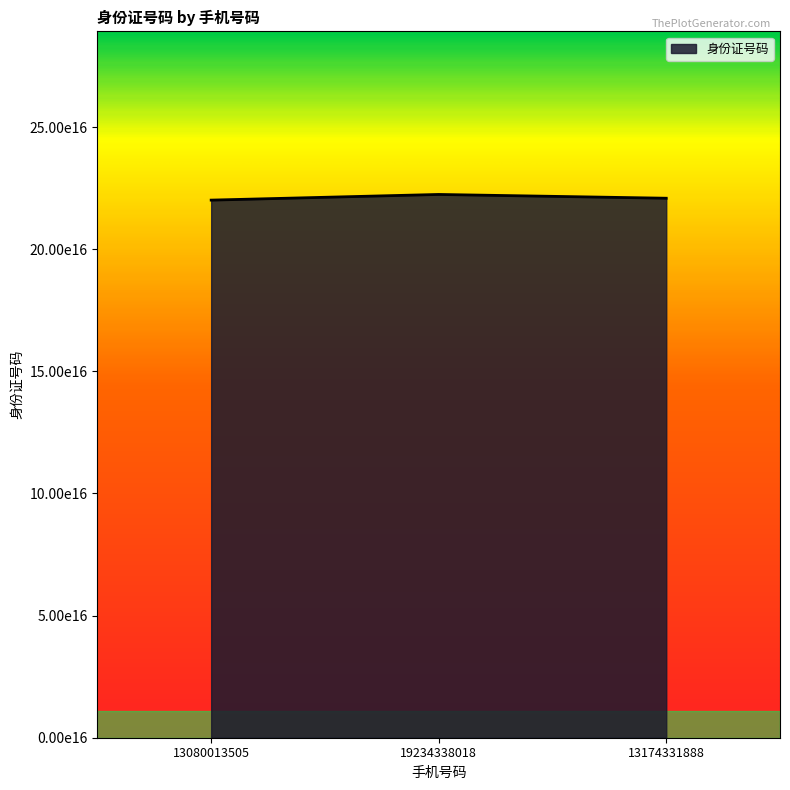

Approximately how many times larger is the value at 13174331888 compared to 19234338018?

1.0